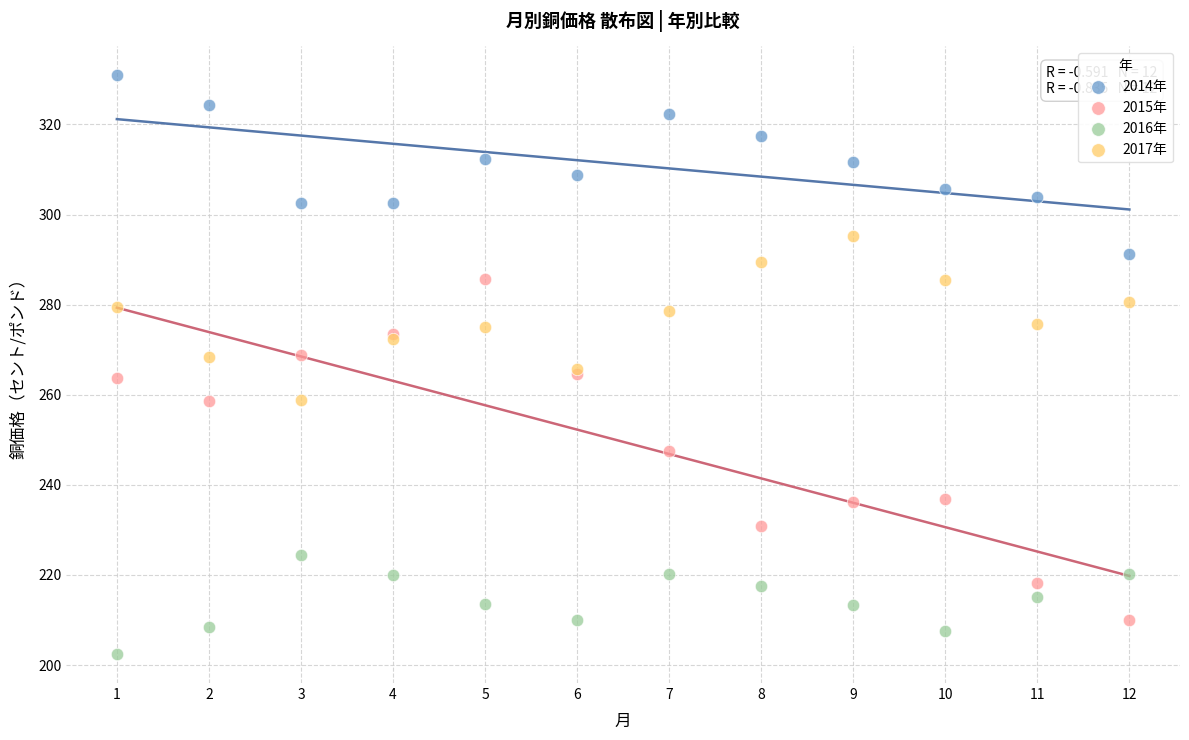

Which series contains the highest Y value?

2014年